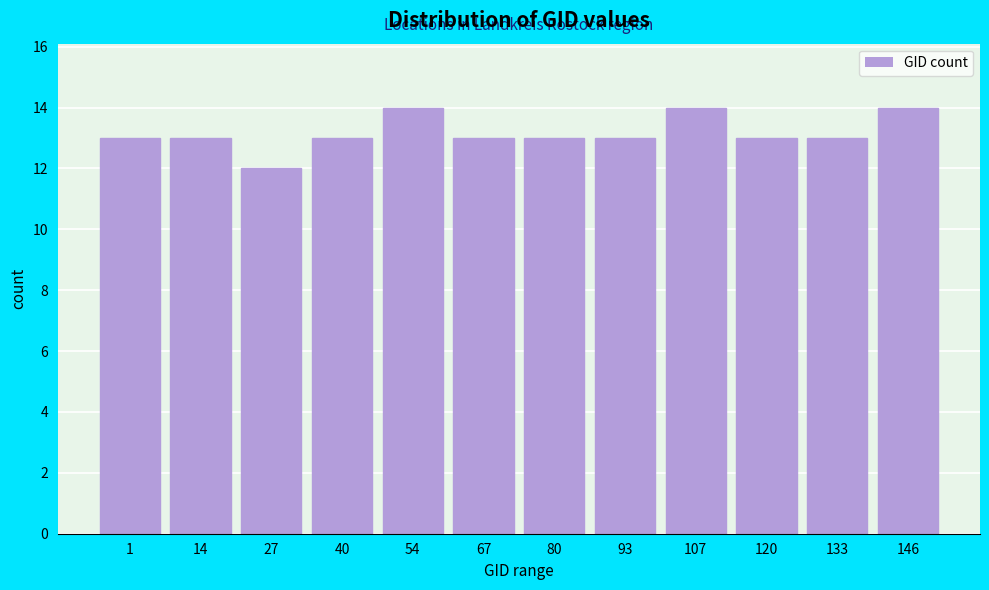

Reading left to right, transcribe all the data shown in this chart.

1=13	14=13	27=12	40=13	54=14	67=13	80=13	93=13	107=14	120=13	133=13	146=14